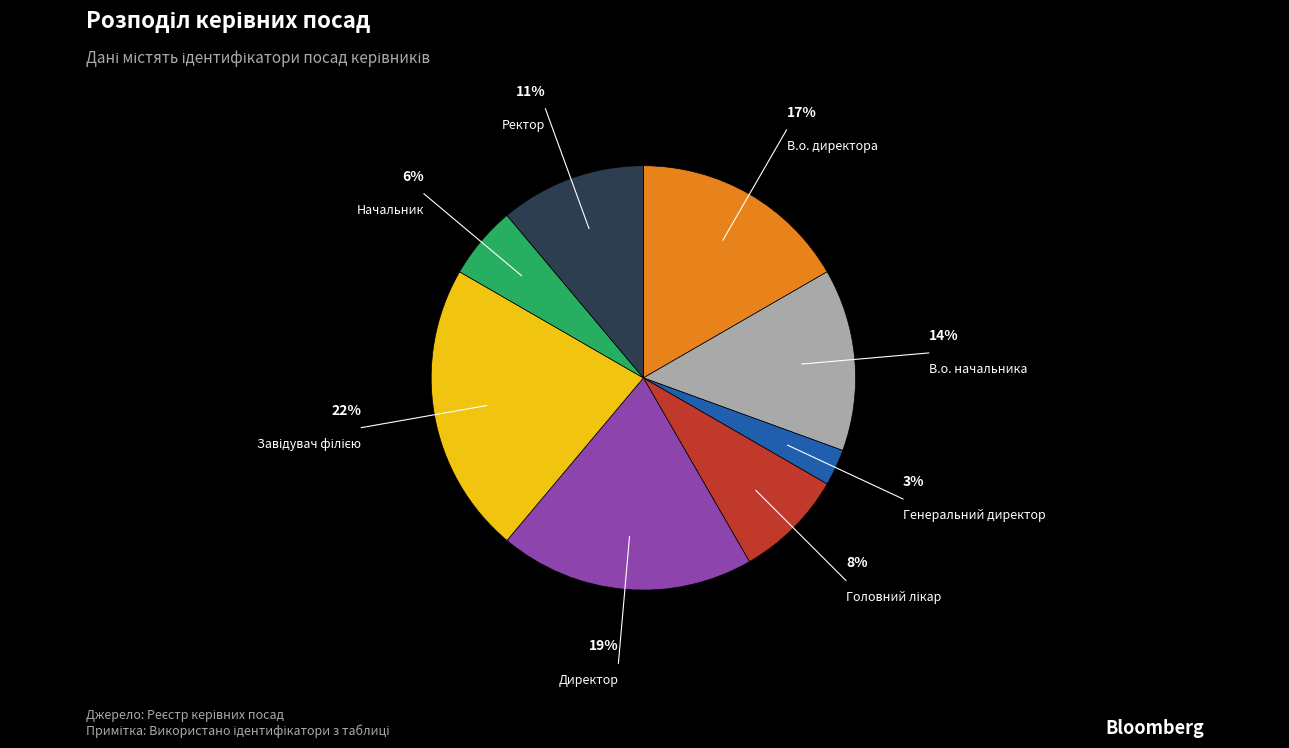

How many slices are in this pie chart?

8